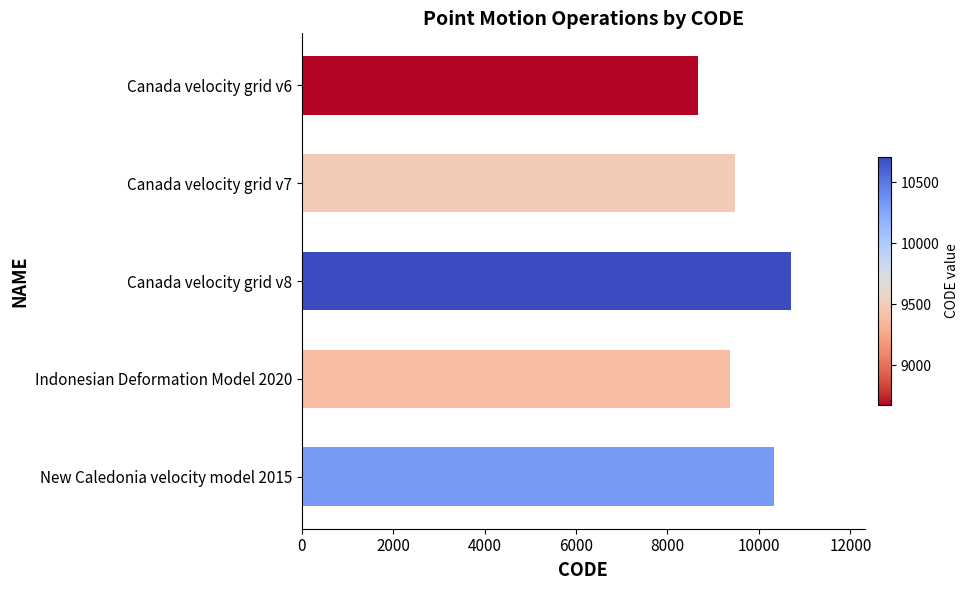

What is the greatest value displayed?

10707